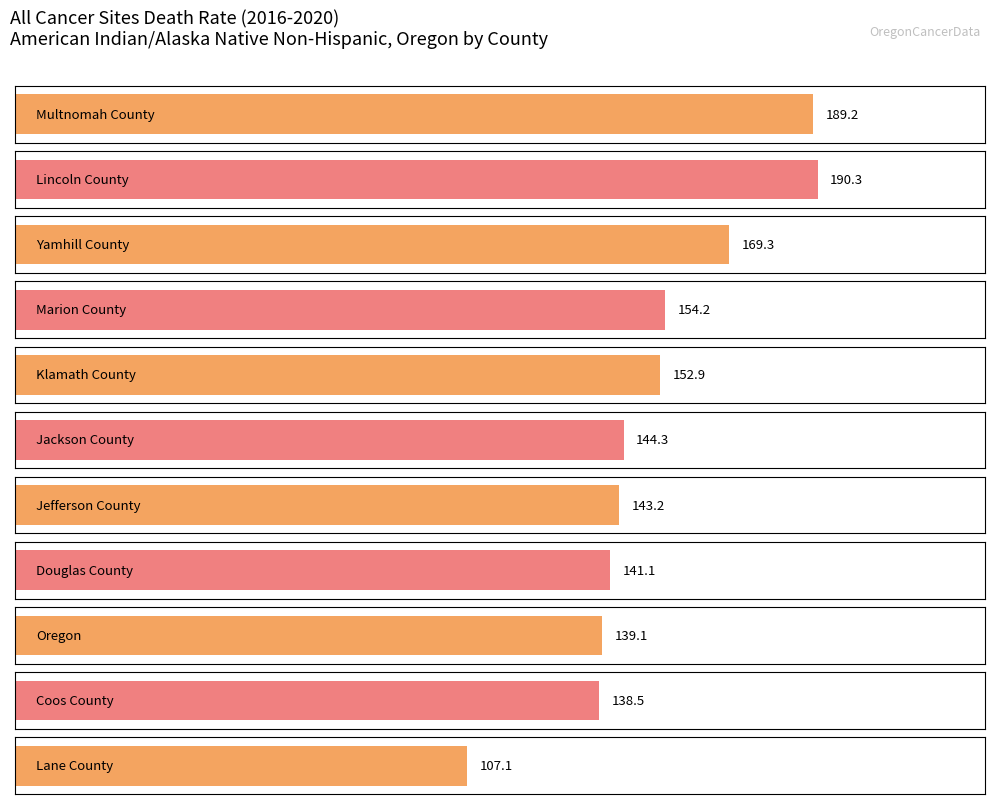

Reading left to right, list all the values displayed in this chart.

Multnomah County=189.2	Lincoln County=190.3	Yamhill County=169.3	Marion County=154.2	Klamath County=152.9	Jackson County=144.3	Jefferson County=143.2	Douglas County=141.1	Oregon=139.1	Coos County=138.5	Lane County=107.1